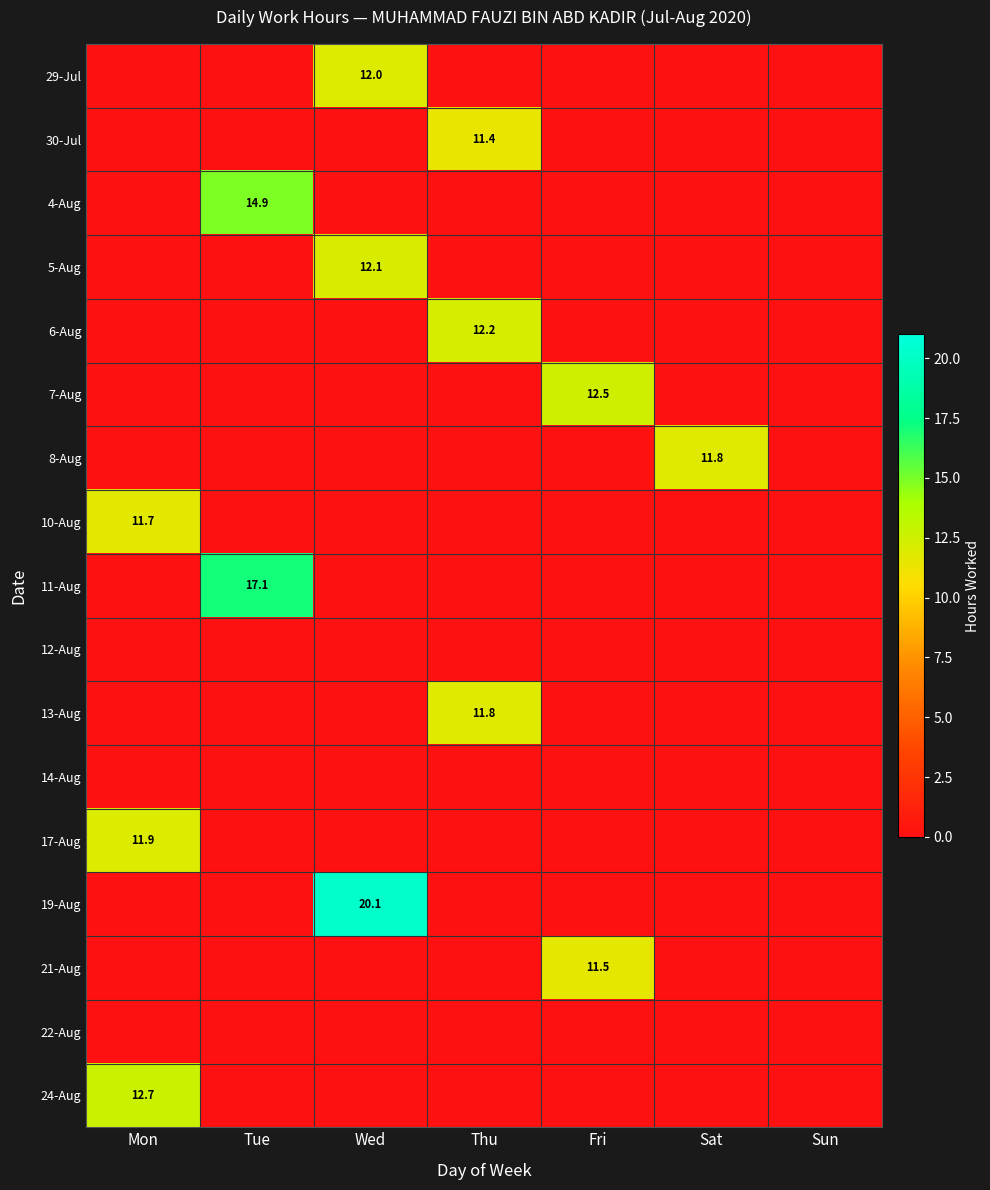

List the labels in order of 8-Aug value, largest first.

Sat, Mon, Tue, Wed, Thu, Fri, Sun